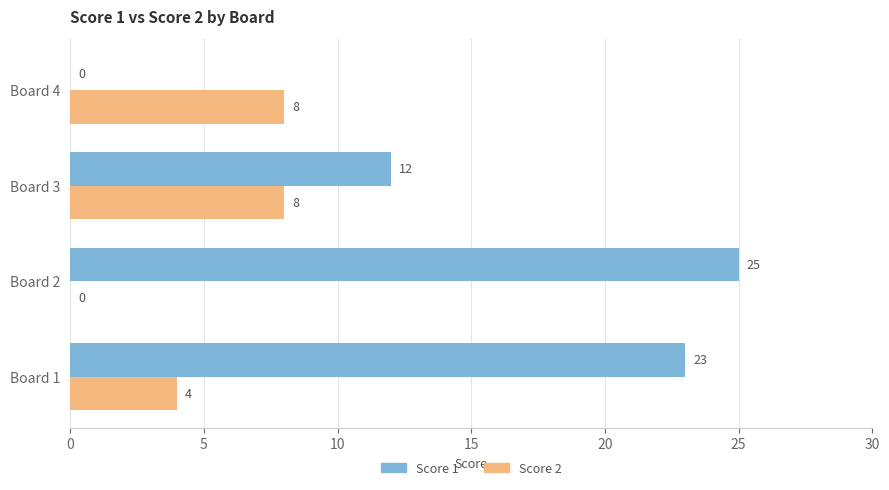

True or false: Score 2 has a value of 0 at Board 2.

True